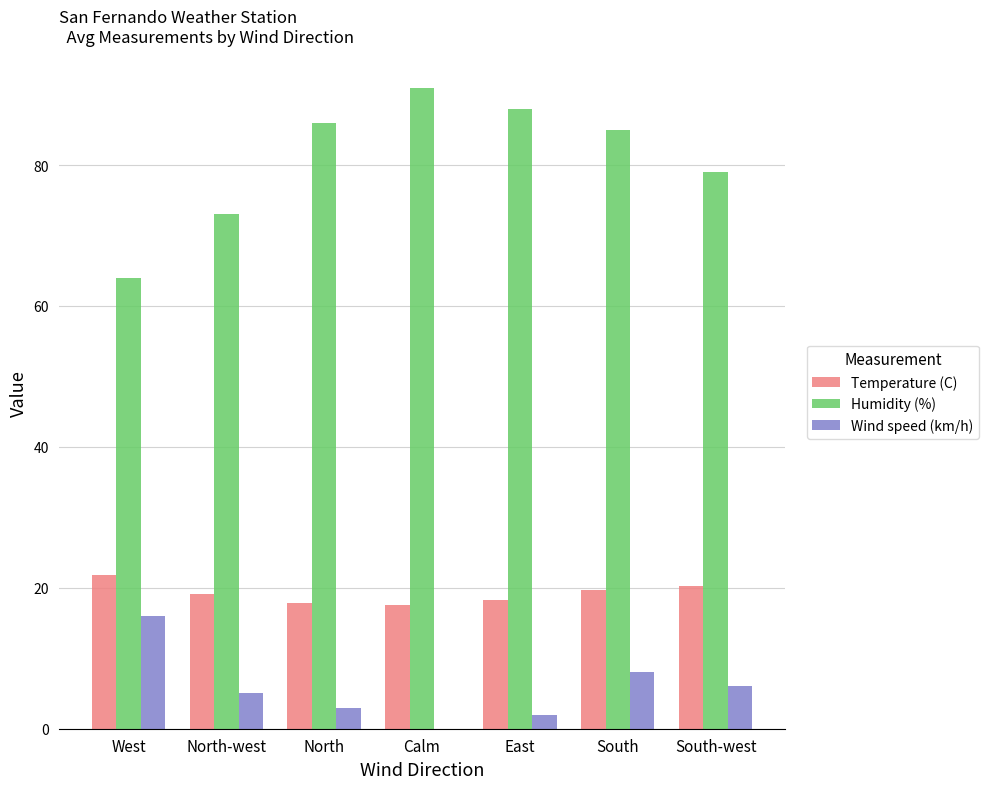

At which label is Humidity (%) closest to 77?

South-west